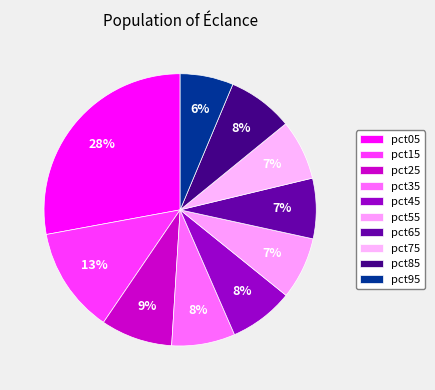

To the nearest percent, what is the difference between the largest and smallest slice percentages?

22%